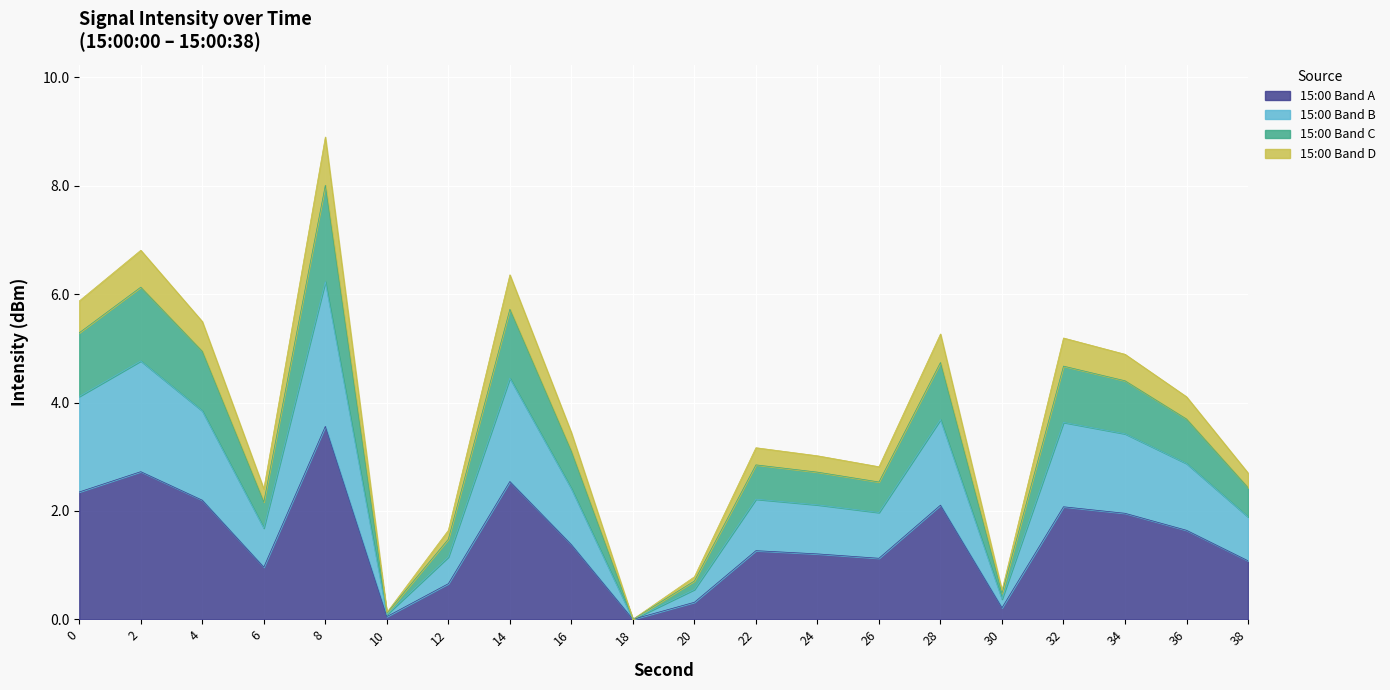

At which category does the data reach its first local valley?

6